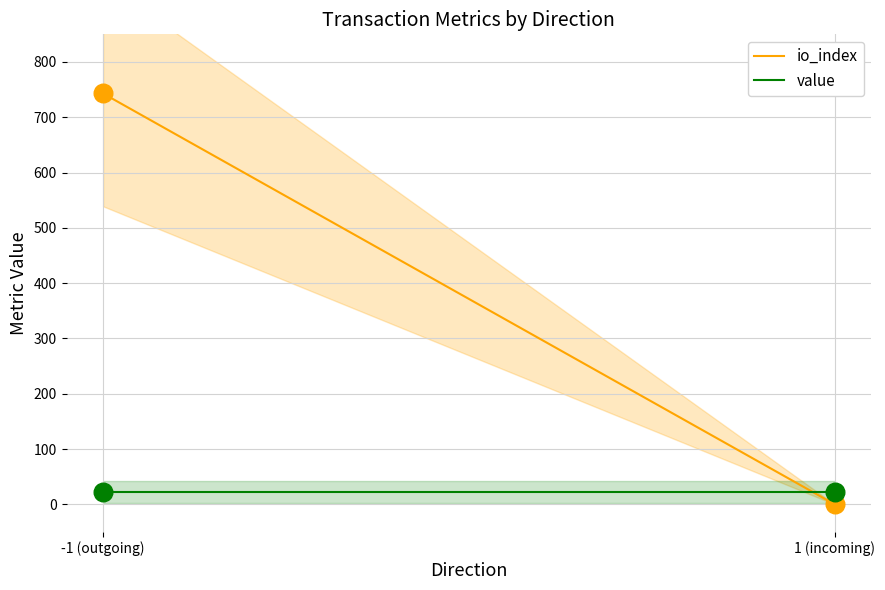

Which series has the largest total across all categories?

io_index